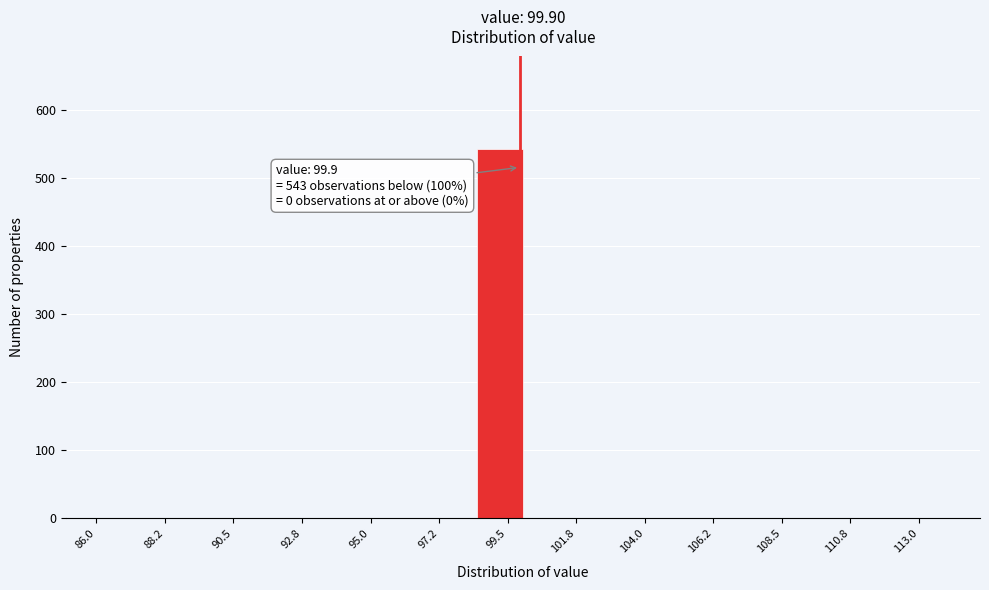

Read against the x-axis, roughly where is the centre of the tallest bar?

99.5